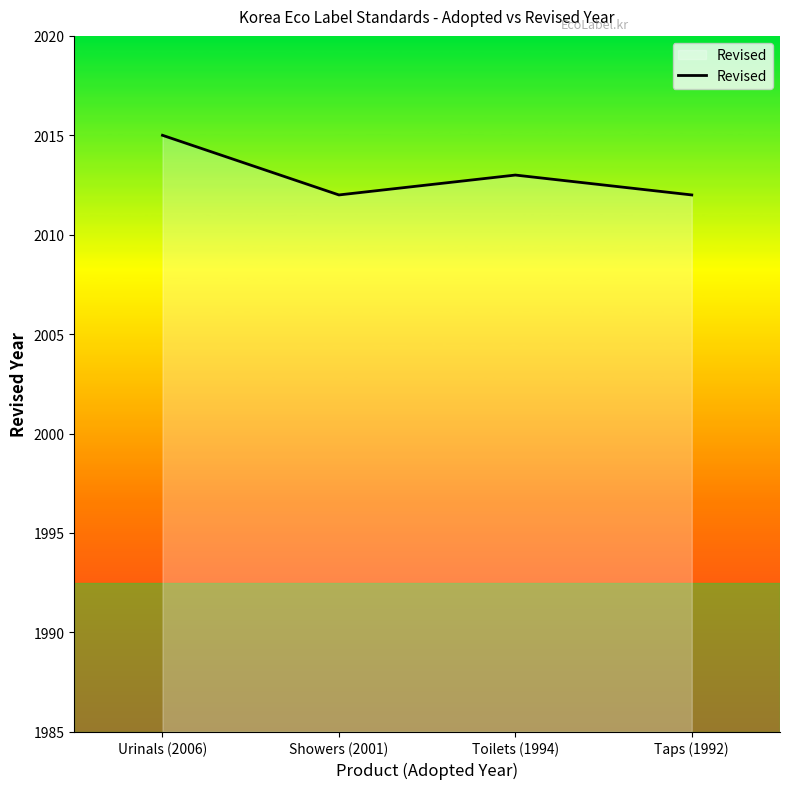

Where is the first local maximum?

Toilets (1994)